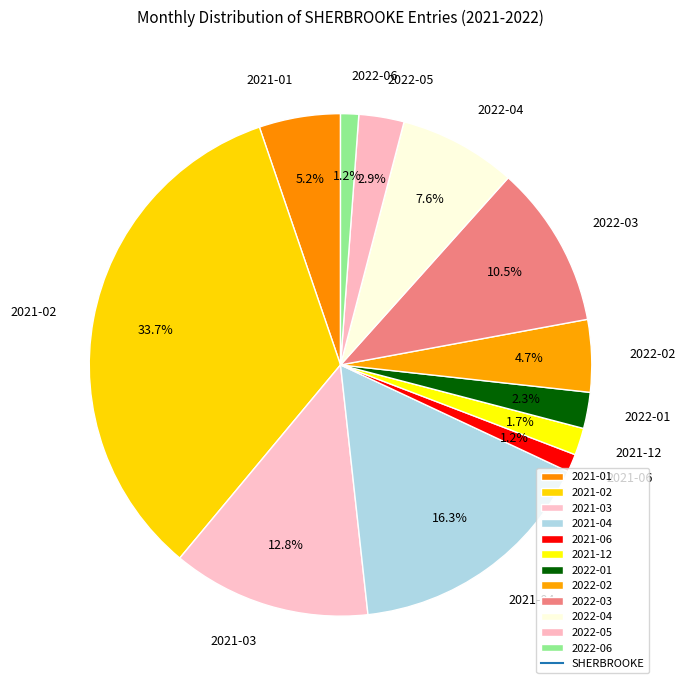

Which slice is the largest?

2021-02